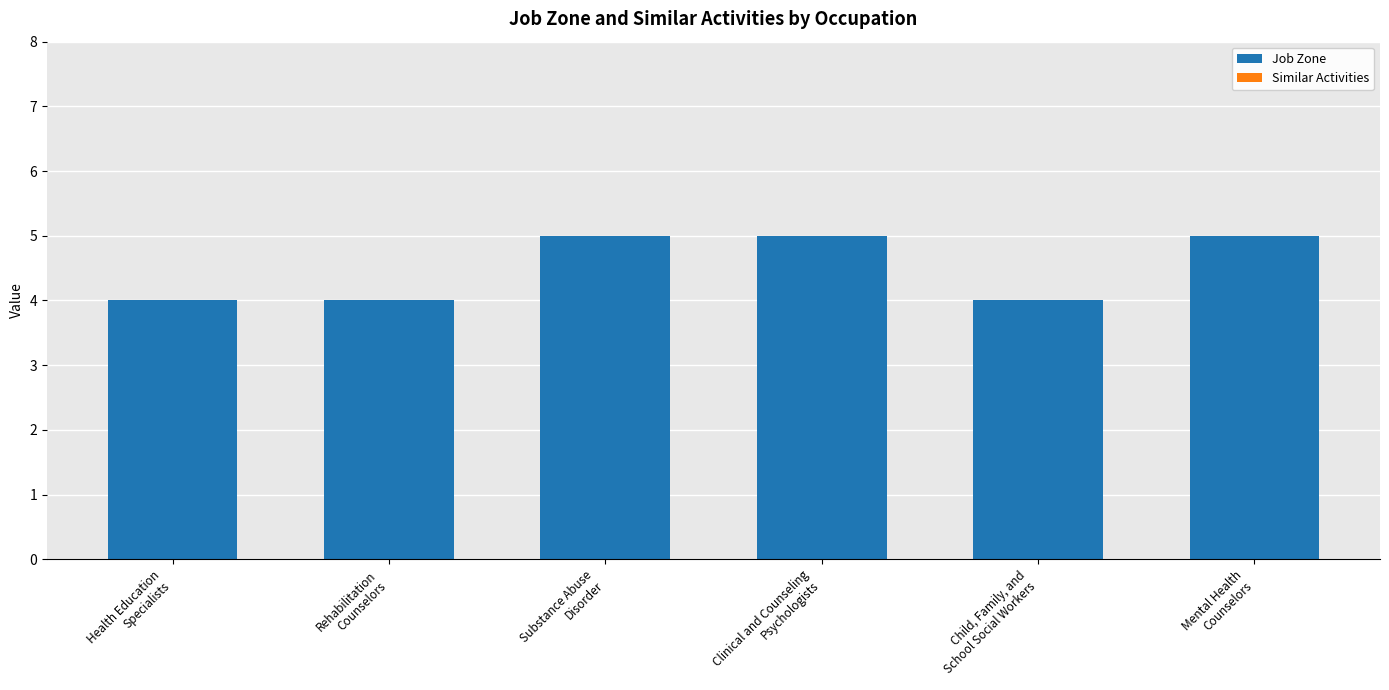

What is the maximum value shown in the chart?

5